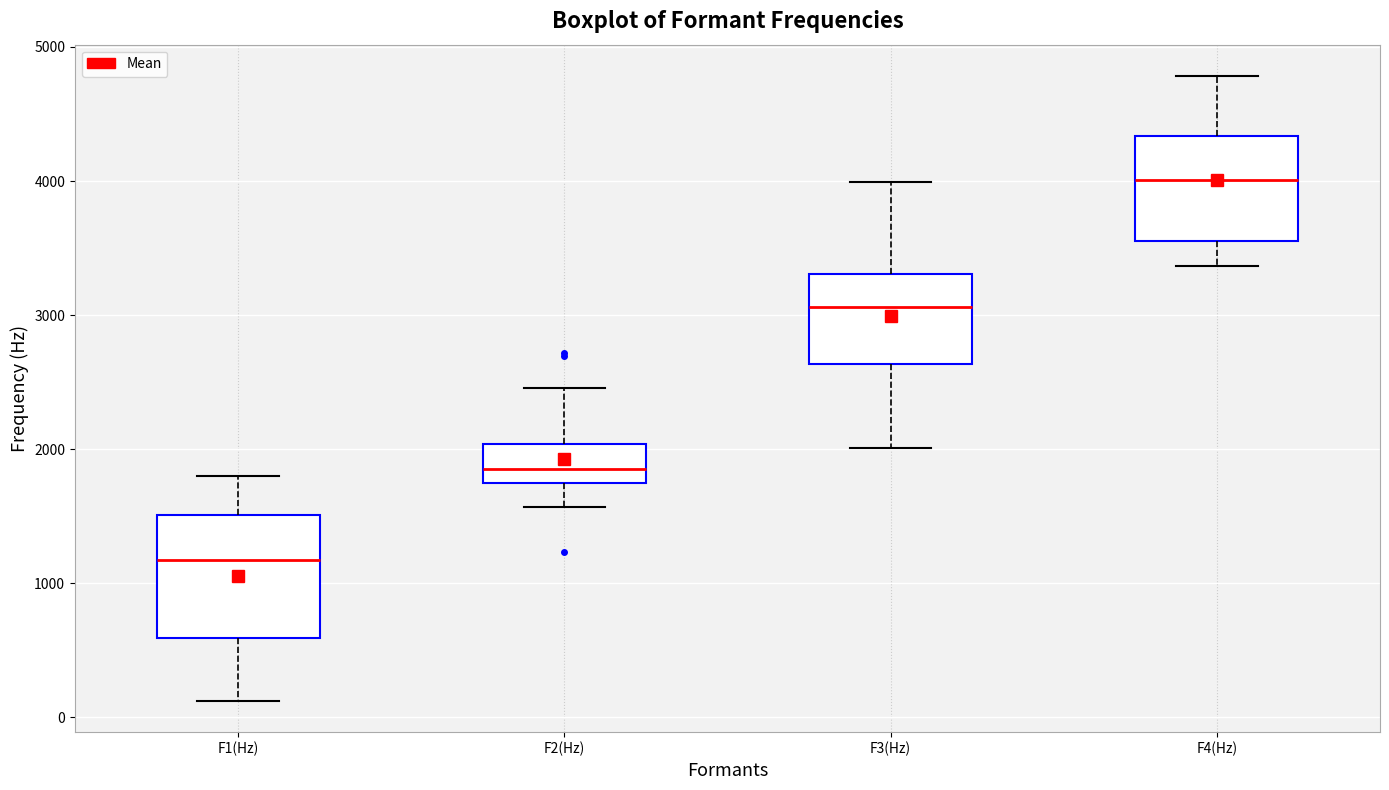

Where is the upper edge of the box for F4(Hz) on the y-axis? The values are not printed on the chart, so give them approximately, as read against the axis.

4300